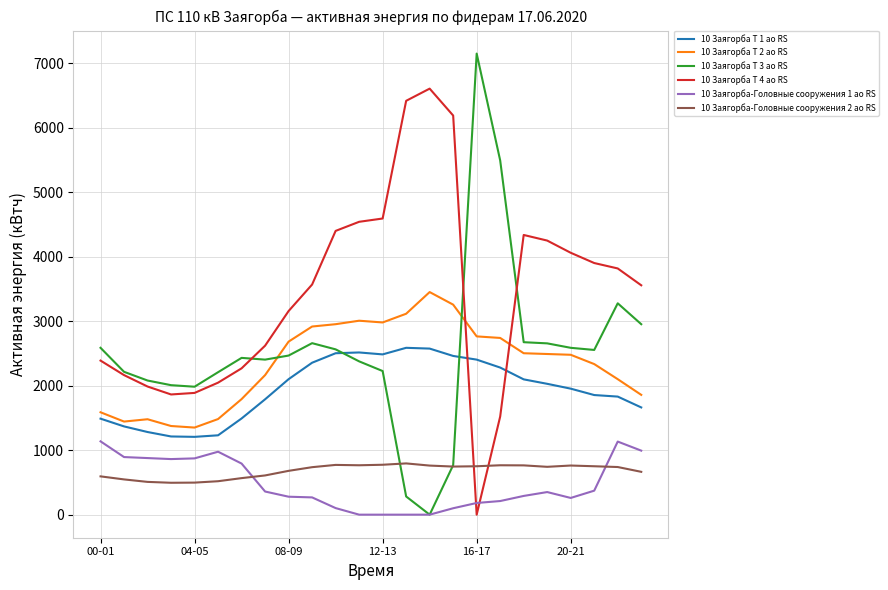

What is the minimum value for 10 Заягорба-Головные сооружения 2 ао RS?

494.4